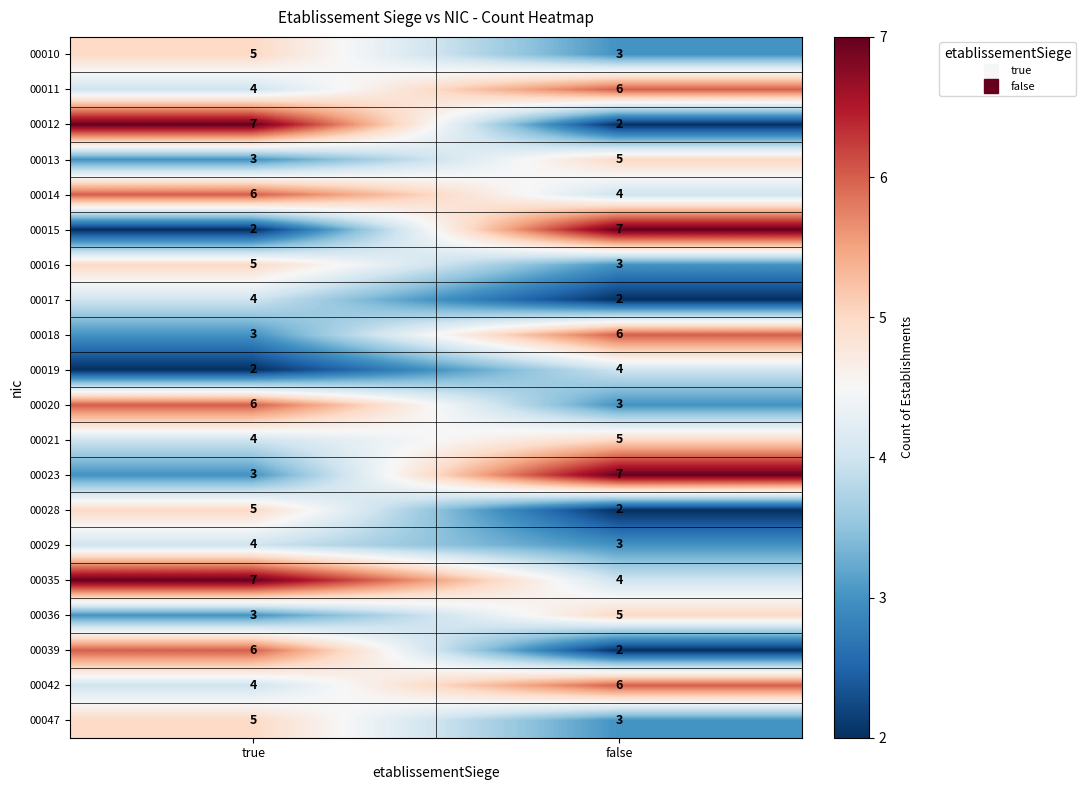

What is the total value across all series at true?

88